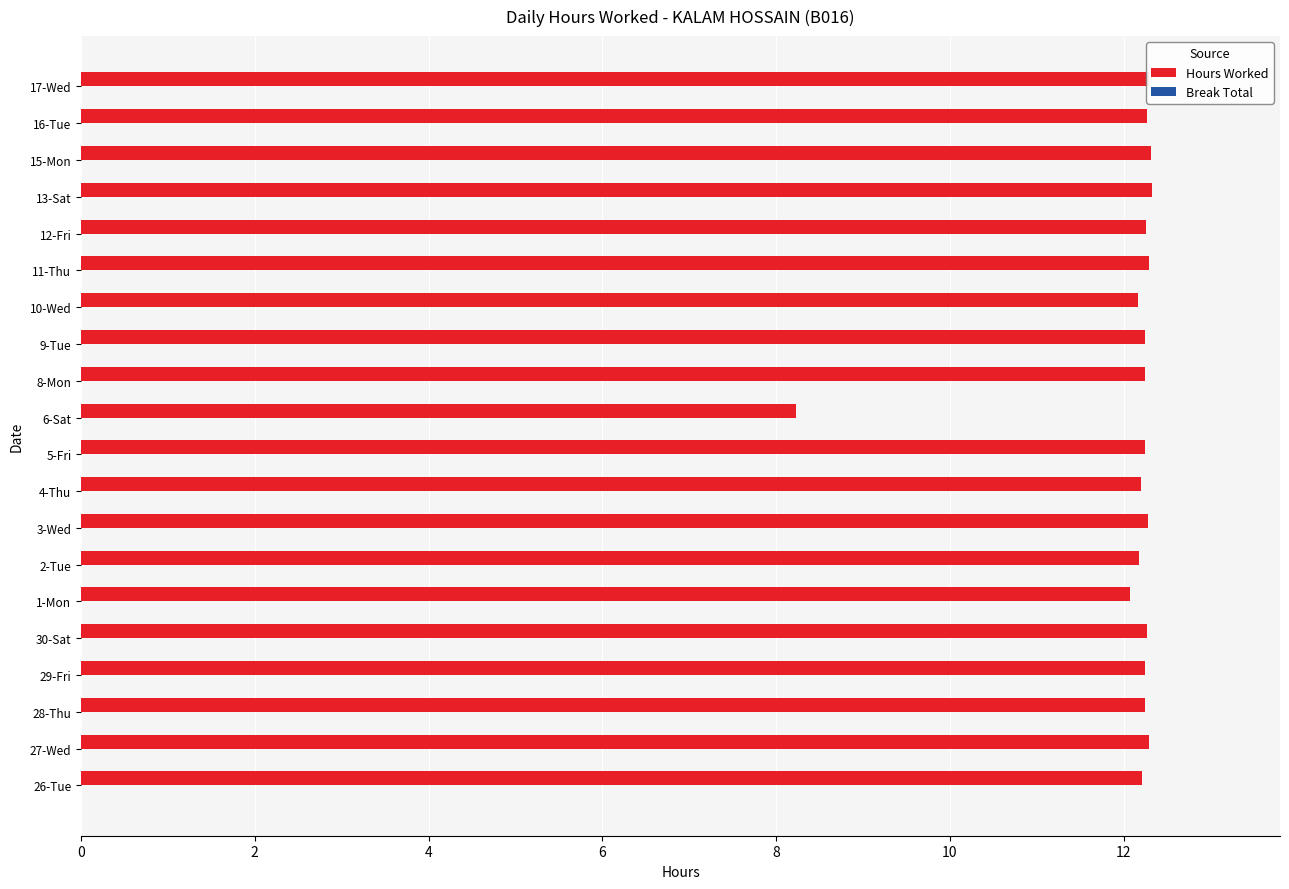

How many bars are there in total?

20